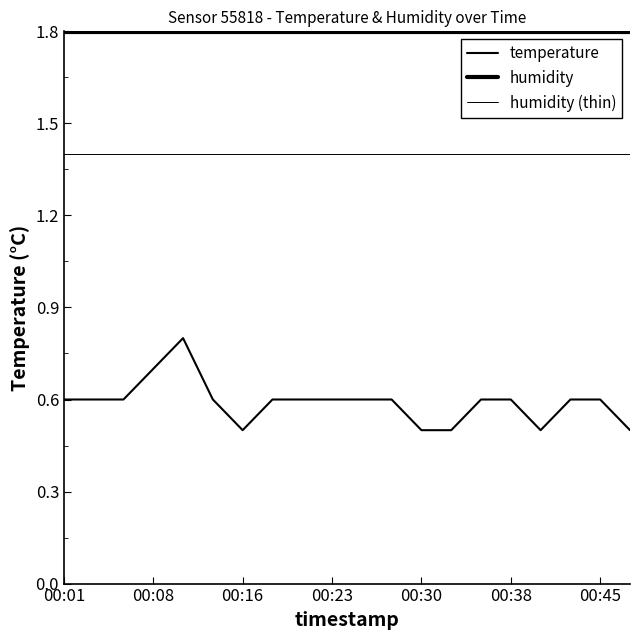

What is the lowest value of the humidity series?

1.8